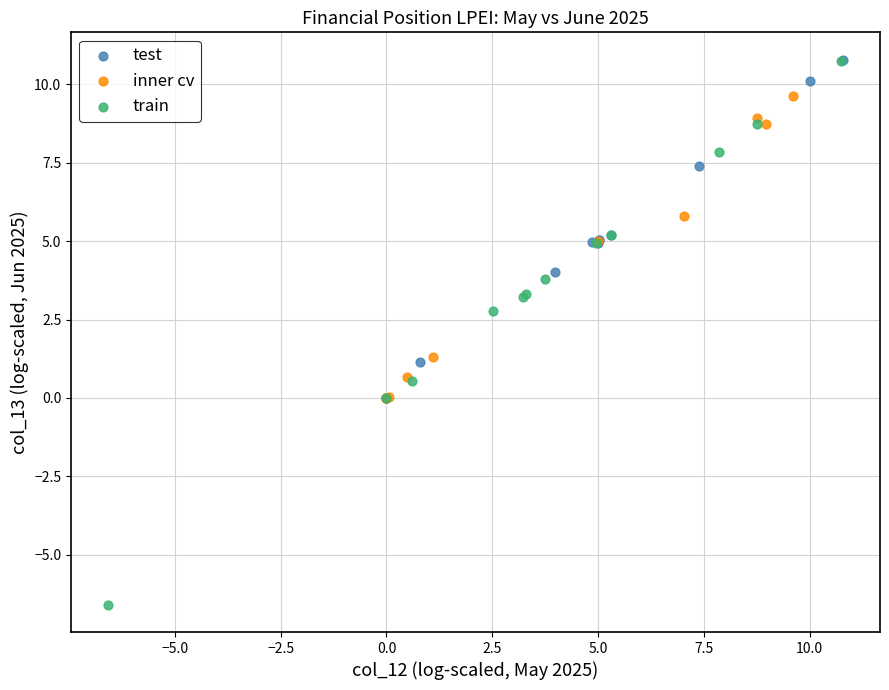

Which series reaches the minimum Y coordinate?

train